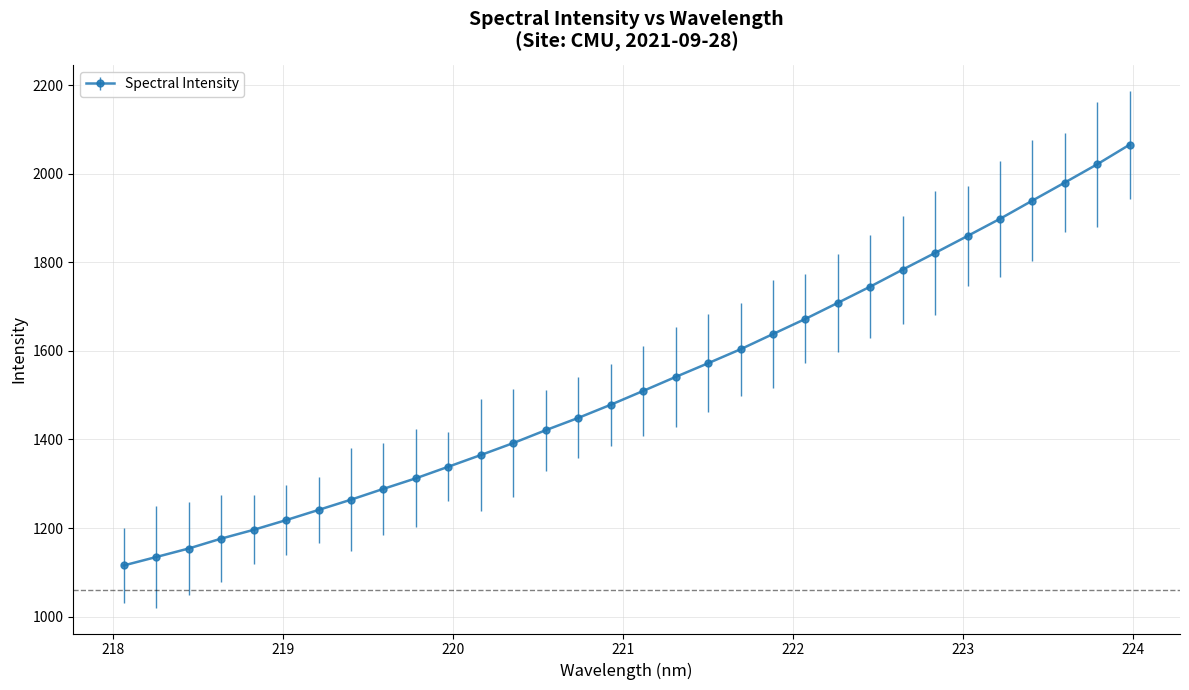

What is the minimum value shown in the chart?

1115.5